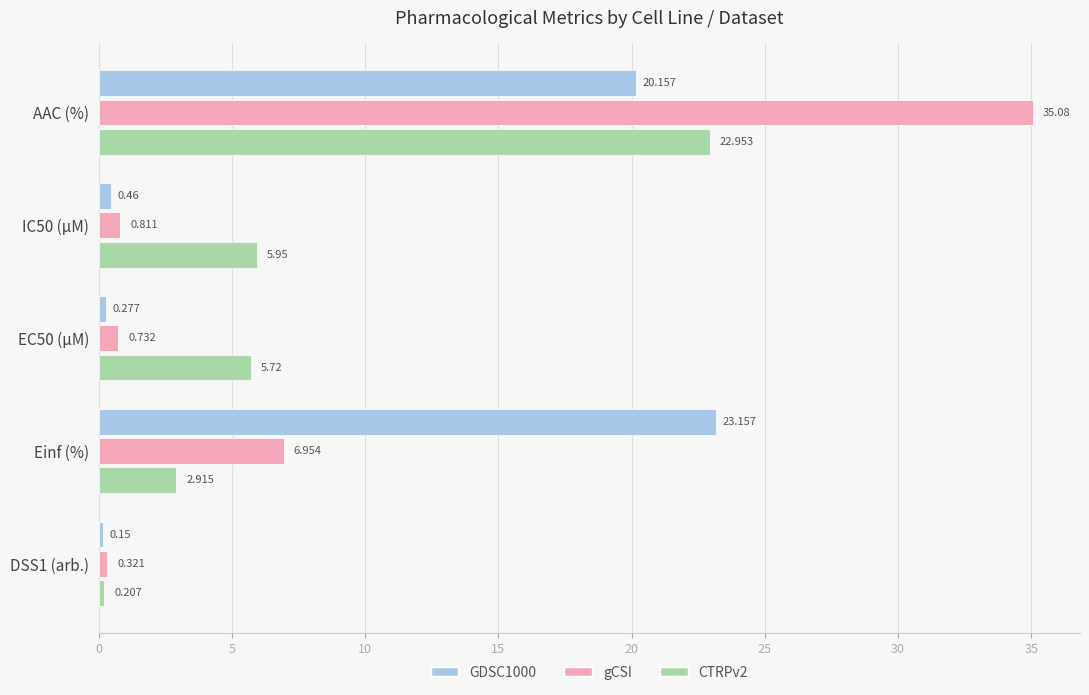

At how many categories does at least one series exceed 9?

2